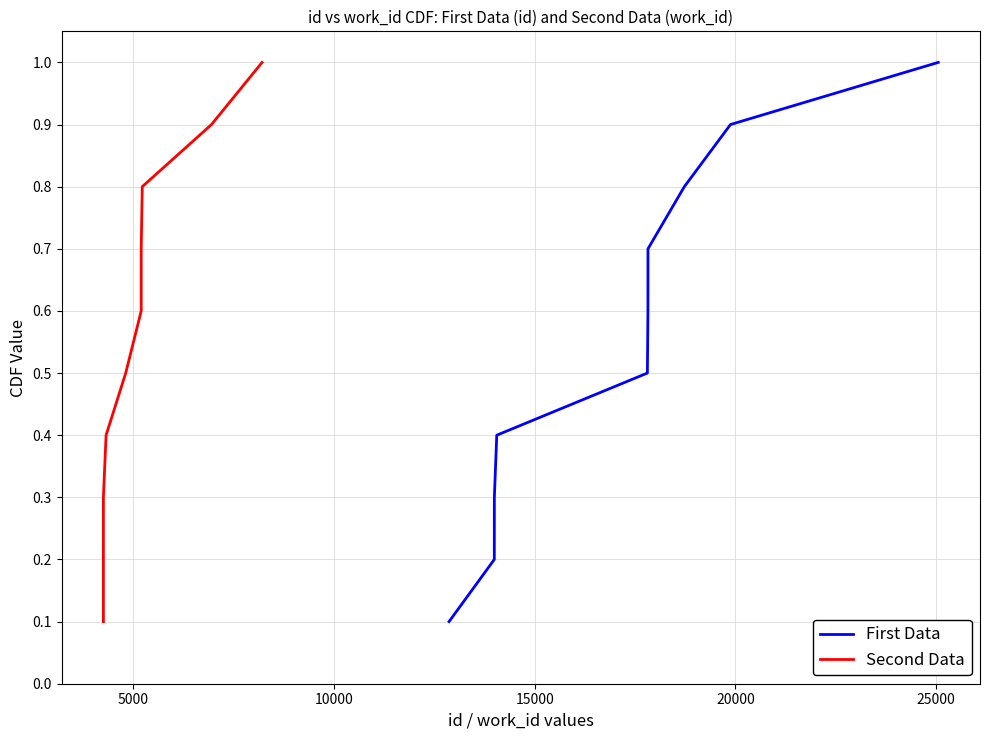

True or false: First Data and Second Data cross at least once.

False